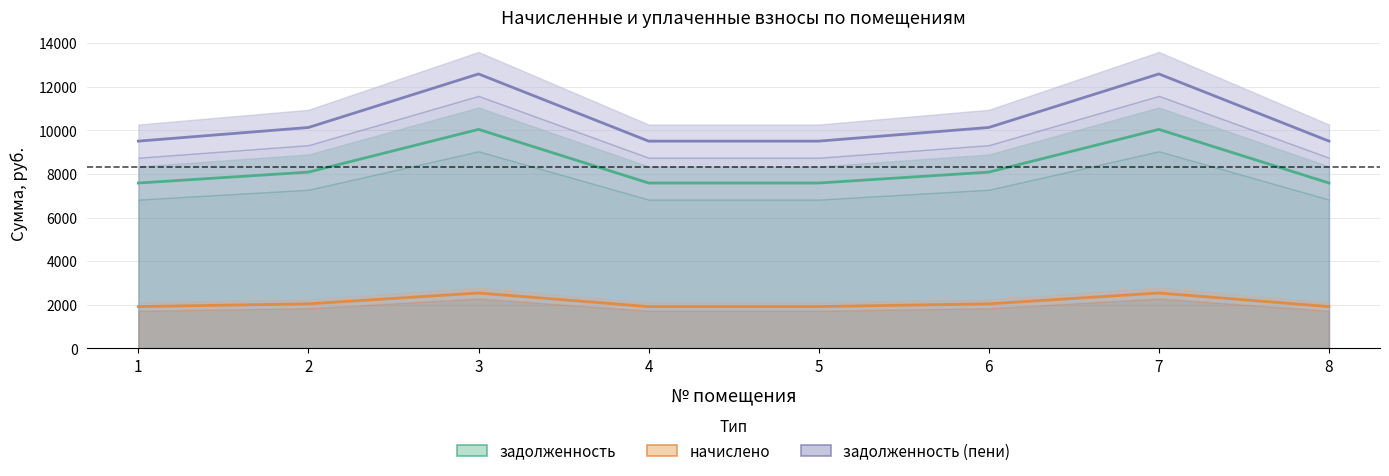

How many data points in начислено are less than 2046?

4